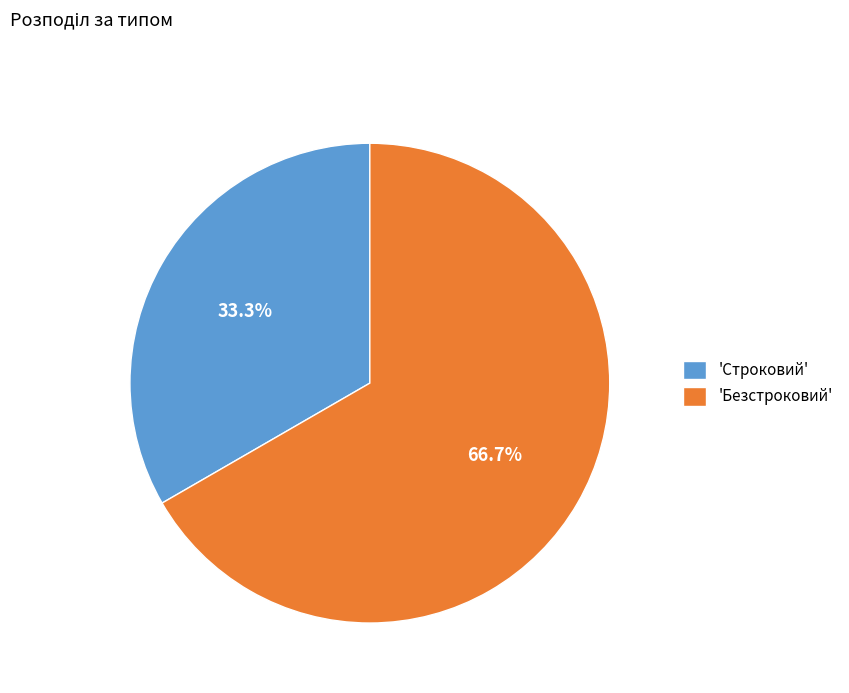

Count the number of slices in the pie.

2